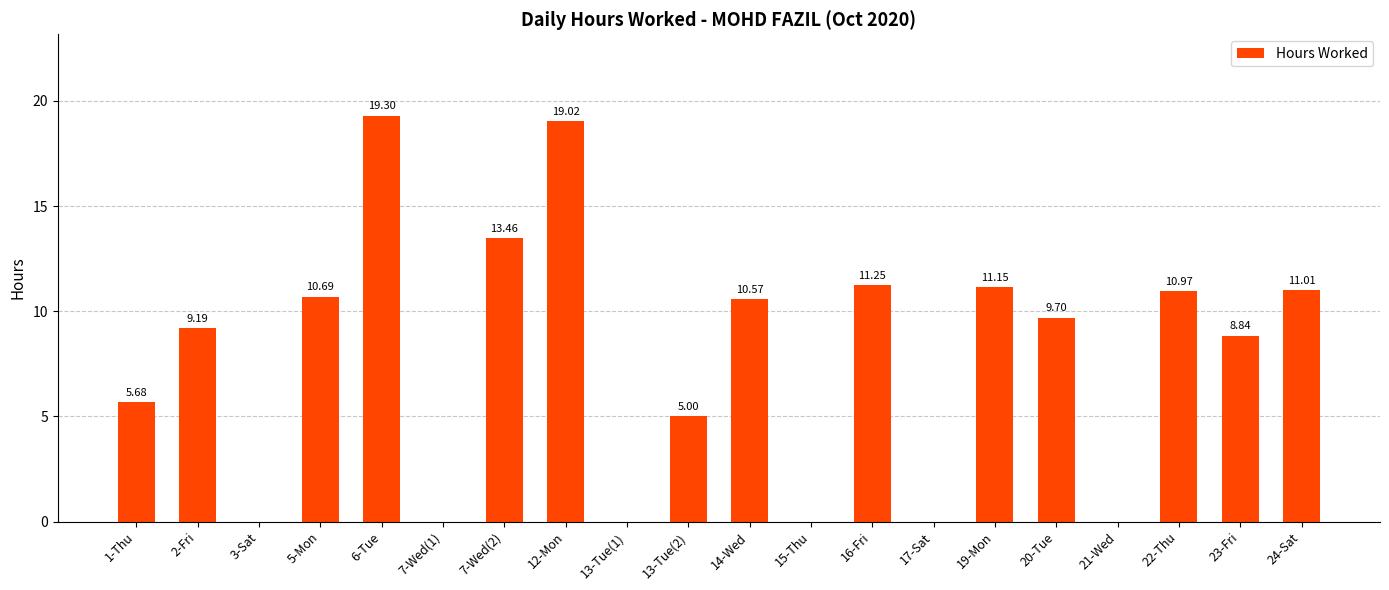

How many values are above zero?

14